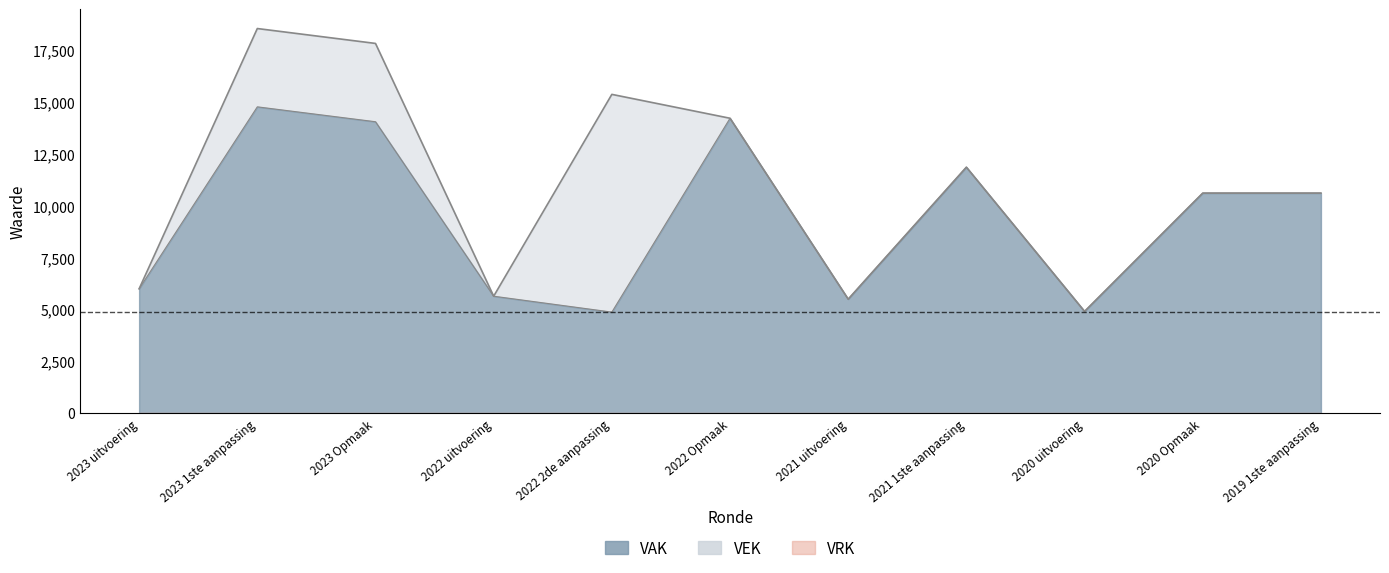

What is the lowest value of the VAK series?

4874